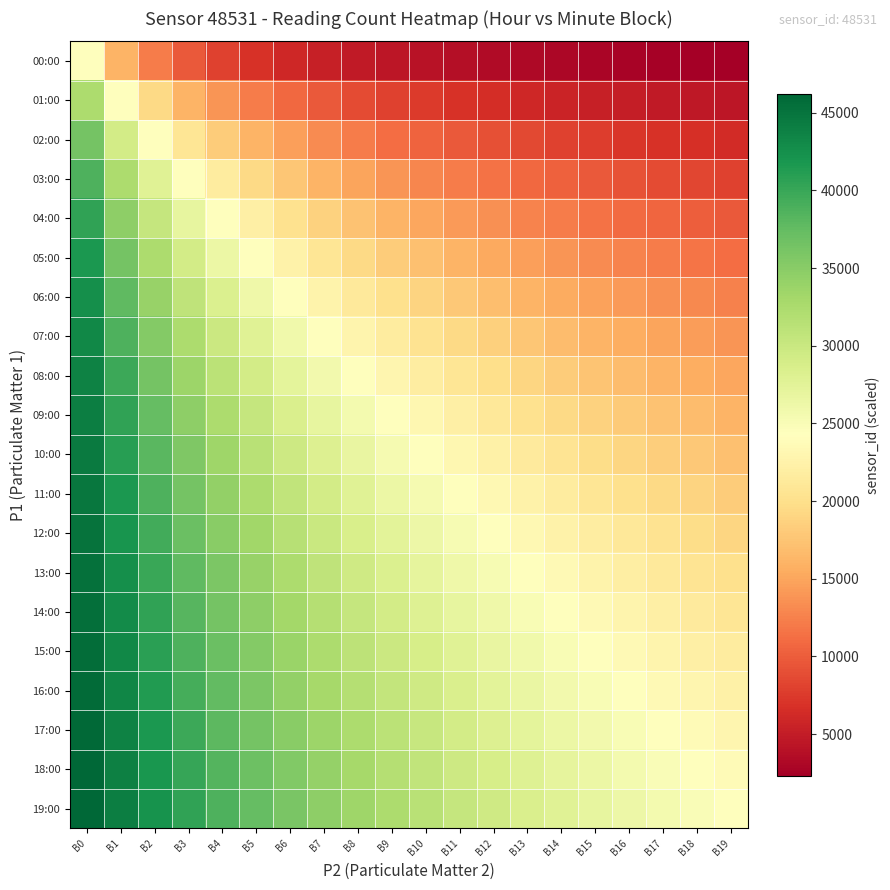

Reading right to left, transcribe all the data shown in this chart.

00:00: B19=2311.0	B18=2426.6	B17=2554.3	B16=2696.2	B15=2854.8	B14=3033.2	B13=3235.4	B12=3466.5	B11=3733.2	B10=4044.2	B9=4411.9	B8=4853.1	B7=5392.3	B6=6066.4	B5=6933.0	B4=8088.5	B3=9706.2	B2=12132.8	B1=16177.0	B0=24265.5
01:00: B19=4411.9	B18=4622.0	B17=4853.1	B16=5108.5	B15=5392.3	B14=5709.5	B13=6066.4	B12=6470.8	B11=6933.0	B10=7466.3	B9=8088.5	B8=8823.8	B7=9706.2	B6=10784.7	B5=12132.8	B4=13866.0	B3=16177.0	B2=19412.4	B1=24265.5	B0=32354.0
02:00: B19=6330.1	B18=6617.9	B17=6933.0	B16=7279.6	B15=7662.8	B14=8088.5	B13=8564.3	B12=9099.6	B11=9706.2	B10=10399.5	B9=11199.5	B8=12132.8	B7=13235.7	B6=14559.3	B5=16177.0	B4=18199.1	B3=20799.0	B2=24265.5	B1=29118.6	B0=36398.2
03:00: B19=8088.5	B18=8440.2	B17=8823.8	B16=9244.0	B15=9706.2	B14=10217.1	B13=10784.7	B12=11419.1	B11=12132.8	B10=12941.6	B9=13866.0	B8=14932.6	B7=16177.0	B6=17647.6	B5=19412.4	B4=21569.3	B3=24265.5	B2=27732.0	B1=32354.0	B0=38824.8
04:00: B19=9706.2	B18=10110.6	B17=10550.2	B16=11029.8	B15=11555.0	B14=12132.8	B13=12771.3	B12=13480.8	B11=14273.8	B10=15165.9	B9=16177.0	B8=17332.5	B7=18665.8	B6=20221.2	B5=22059.5	B4=24265.5	B3=26961.7	B2=30331.9	B1=34665.0	B0=40442.5
05:00: B19=11199.5	B18=11647.4	B17=12132.8	B16=12660.3	B15=13235.7	B14=13866.0	B13=14559.3	B12=15325.6	B11=16177.0	B10=17128.6	B9=18199.1	B8=19412.4	B7=20799.0	B6=22398.9	B5=24265.5	B4=26471.5	B3=29118.6	B2=32354.0	B1=36398.2	B0=41598.0
06:00: B19=12582.1	B18=13066.0	B17=13588.7	B16=14154.9	B15=14770.3	B14=15441.7	B13=16177.0	B12=16985.8	B11=17879.8	B10=18873.2	B9=19983.4	B8=21232.3	B7=22647.8	B6=24265.5	B5=26132.1	B4=28309.8	B3=30883.4	B2=33971.7	B1=37746.3	B0=42464.6
07:00: B19=13866.0	B18=14379.6	B17=14932.6	B16=15529.9	B15=16177.0	B14=16880.3	B13=17647.6	B12=18488.0	B11=19412.4	B10=20434.1	B9=21569.3	B8=22838.1	B7=24265.5	B6=25883.2	B5=27732.0	B4=29865.2	B3=32354.0	B2=35295.3	B1=38824.8	B0=43138.7
08:00: B19=15061.3	B18=15599.3	B17=16177.0	B16=16799.2	B15=17471.2	B14=18199.1	B13=18990.4	B12=19853.6	B11=20799.0	B10=21839.0	B9=22988.4	B8=24265.5	B7=25692.9	B6=27298.7	B5=29118.6	B4=31198.5	B3=33598.4	B2=36398.2	B1=39707.2	B0=43677.9
09:00: B19=16177.0	B18=16734.8	B17=17332.5	B16=17974.4	B15=18665.8	B14=19412.4	B13=20221.2	B12=21100.4	B11=22059.5	B10=23110.0	B9=24265.5	B8=25542.6	B7=26961.7	B6=28547.6	B5=30331.9	B4=32354.0	B3=34665.0	B2=37331.5	B1=40442.5	B0=44119.1
10:00: B19=17220.7	B18=17794.7	B17=18408.3	B16=19065.8	B15=19771.9	B14=20532.3	B13=21353.6	B12=22243.4	B11=23210.5	B10=24265.5	B9=25421.0	B8=26692.1	B7=28096.9	B6=29657.8	B5=31402.4	B4=33365.1	B3=35589.4	B2=38131.5	B1=41064.7	B0=44486.8
11:00: B19=18199.1	B18=18786.2	B17=19412.4	B16=20081.8	B15=20799.0	B14=21569.3	B13=22398.9	B12=23294.9	B11=24265.5	B10=25320.5	B9=26471.5	B8=27732.0	B7=29118.6	B6=30651.2	B5=32354.0	B4=34257.2	B3=36398.2	B2=38824.8	B1=41598.0	B0=44797.8
12:00: B19=19118.3	B18=19715.7	B17=20351.7	B16=21030.1	B15=21755.3	B14=22532.2	B13=23366.8	B12=24265.5	B11=25236.1	B10=26287.6	B9=27430.6	B8=28677.4	B7=30043.0	B6=31545.2	B5=33205.4	B4=35050.2	B3=37111.9	B2=39431.4	B1=42060.2	B0=45064.5
13:00: B19=19983.4	B18=20588.9	B17=21232.3	B16=21917.2	B15=22647.8	B14=23428.8	B13=24265.5	B12=25164.2	B11=26132.1	B10=27177.4	B9=28309.8	B8=29540.6	B7=30883.4	B6=32354.0	B5=33971.7	B4=35759.7	B3=37746.3	B2=39966.7	B1=42464.6	B0=45295.6
14:00: B19=20799.0	B18=21410.7	B17=22059.5	B16=22748.9	B15=23482.7	B14=24265.5	B13=25102.2	B12=25998.8	B11=26961.7	B10=27998.7	B9=29118.6	B8=30331.9	B7=31650.7	B6=33089.3	B5=34665.0	B4=36398.2	B3=38313.9	B2=40442.5	B1=42821.5	B0=45497.8
15:00: B19=21569.3	B18=22185.6	B17=22838.1	B16=23530.2	B15=24265.5	B14=25048.3	B13=25883.2	B12=26775.7	B11=27732.0	B10=28759.1	B9=29865.2	B8=31059.8	B7=32354.0	B6=33760.7	B5=35295.3	B4=36976.0	B3=38824.8	B2=40868.2	B1=43138.7	B0=45676.2
16:00: B19=22298.0	B18=22917.4	B17=23572.2	B16=24265.5	B15=25000.8	B14=25782.1	B13=26613.8	B12=27500.9	B11=28449.2	B10=29465.2	B9=30556.6	B8=31731.8	B7=33001.1	B6=34376.1	B5=35870.7	B4=37501.2	B3=39287.0	B2=41251.3	B1=43422.5	B0=45834.8
17:00: B19=22988.4	B18=23609.7	B17=24265.5	B16=24958.8	B15=25692.9	B14=26471.5	B13=27298.7	B12=28179.3	B11=29118.6	B10=30122.7	B9=31198.5	B8=32354.0	B7=33598.4	B6=34942.3	B5=36398.2	B4=37980.8	B3=39707.2	B2=41598.0	B1=43677.9	B0=45976.7
18:00: B19=23643.3	B18=24265.5	B17=24921.3	B16=25613.6	B15=26345.4	B14=27120.3	B13=27942.1	B12=28815.3	B11=29744.8	B10=30736.3	B9=31796.2	B8=32931.8	B7=34151.4	B6=35465.0	B5=36883.6	B4=38420.4	B3=40090.8	B2=41913.1	B1=43909.0	B0=46104.4
19:00: B19=24265.5	B18=24887.7	B17=25542.6	B16=26233.0	B15=26961.7	B14=27732.0	B13=28547.6	B12=29412.7	B11=30331.9	B10=31310.3	B9=32354.0	B8=33469.7	B7=34665.0	B6=35948.9	B5=37331.5	B4=38824.8	B3=40442.5	B2=42200.9	B1=44119.1	B0=46220.0